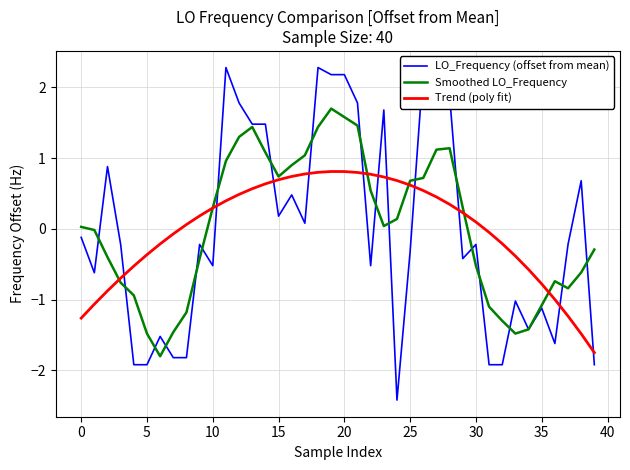

List the series in order of their peak value, lowest first.

Trend (poly fit), Smoothed LO_Frequency, LO_Frequency (offset from mean)